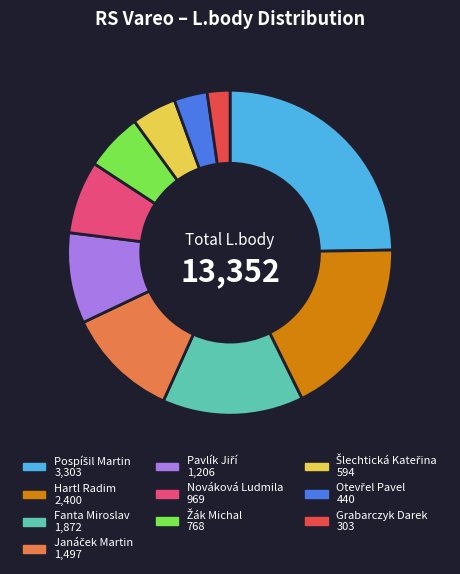

Does Nováková Ludmila represent more than half of the total?

No